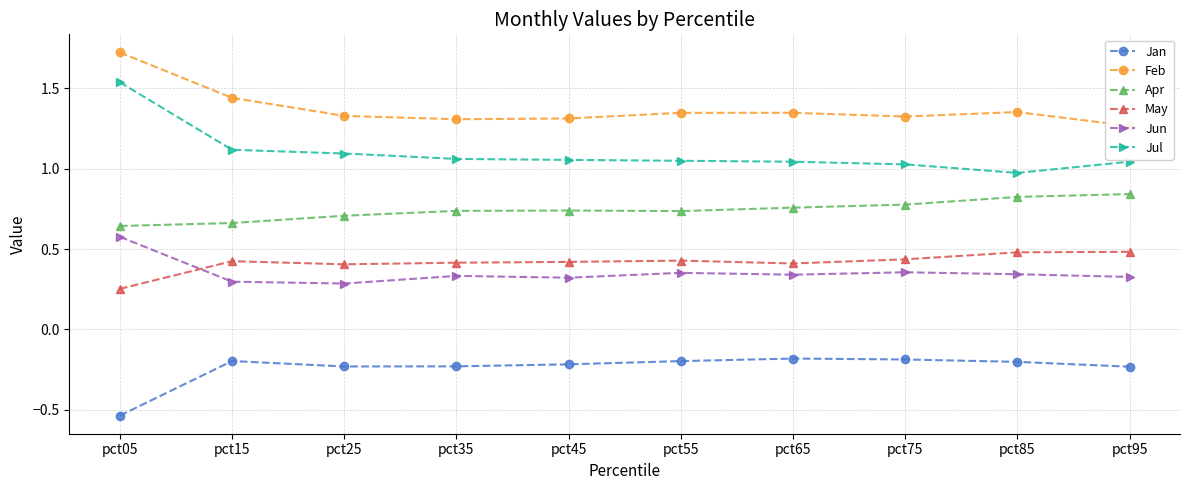

True or false: Jun has a value of 0.4 at pct75.

True